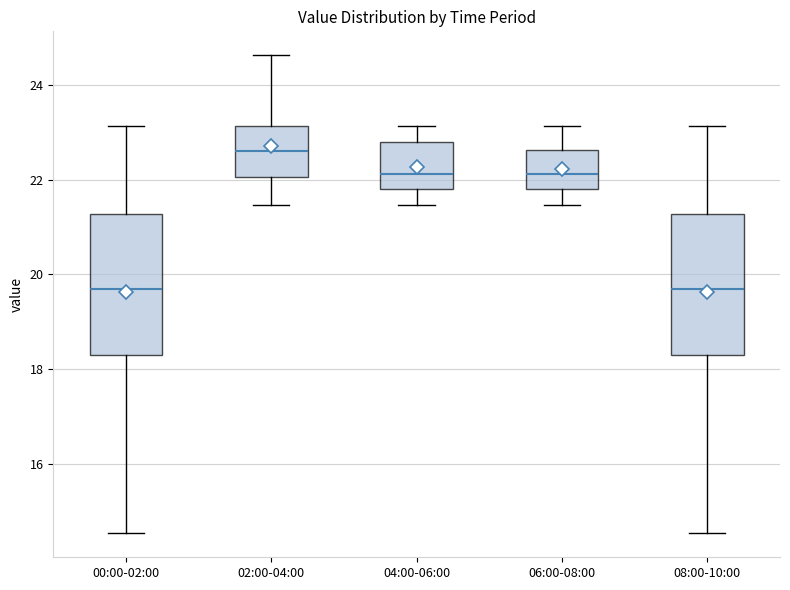

Reading left to right, read every box against the y-axis: the position of its median line, the range the box covers, and the ends of its whiskers. The values are not printed on the chart, so give them approximately, as read against the axis.

00:00-02:00: median 19.8, box 18.2 to 21.2, whiskers 14.6 to 23.2
02:00-04:00: median 22.6, box 22.0 to 23.2, whiskers 21.4 to 24.6
04:00-06:00: median 22.2, box 21.8 to 22.8, whiskers 21.4 to 23.2
06:00-08:00: median 22.2, box 21.8 to 22.6, whiskers 21.4 to 23.2
08:00-10:00: median 19.8, box 18.2 to 21.2, whiskers 14.6 to 23.2